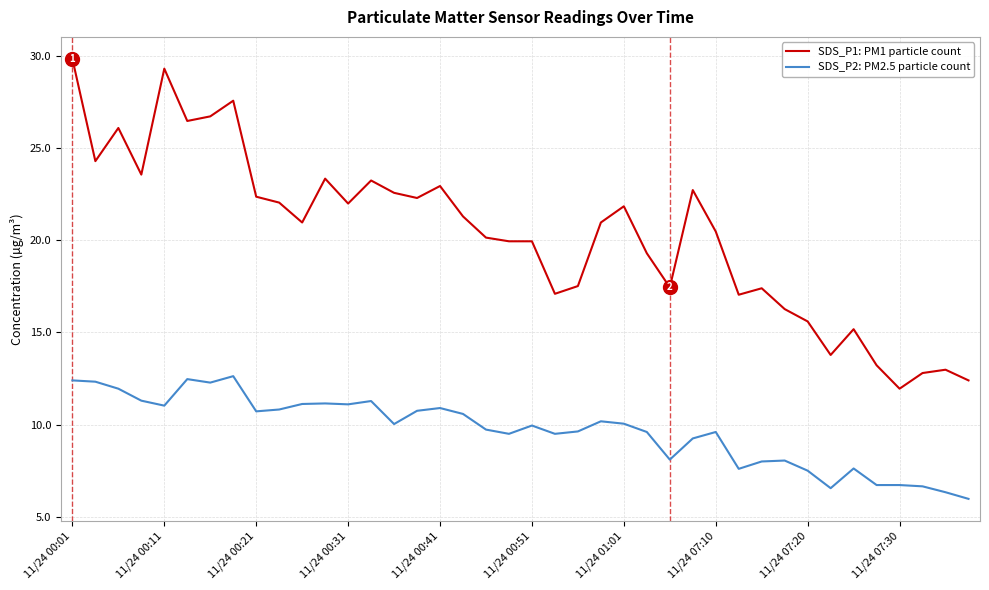

What is the difference between the maximum and minimum values in the SDS_P1: PM1 particle count series?

17.9